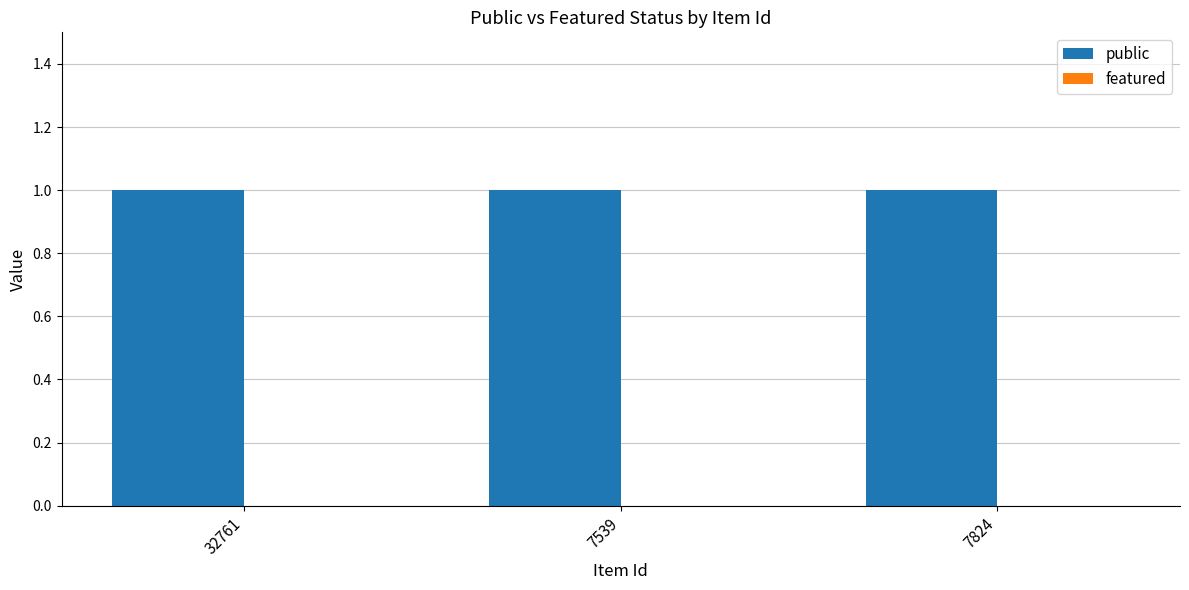

Reading right to left, list all the values displayed in this chart.

public: 7824=1	7539=1	32761=1
featured: 7824=0	7539=0	32761=0